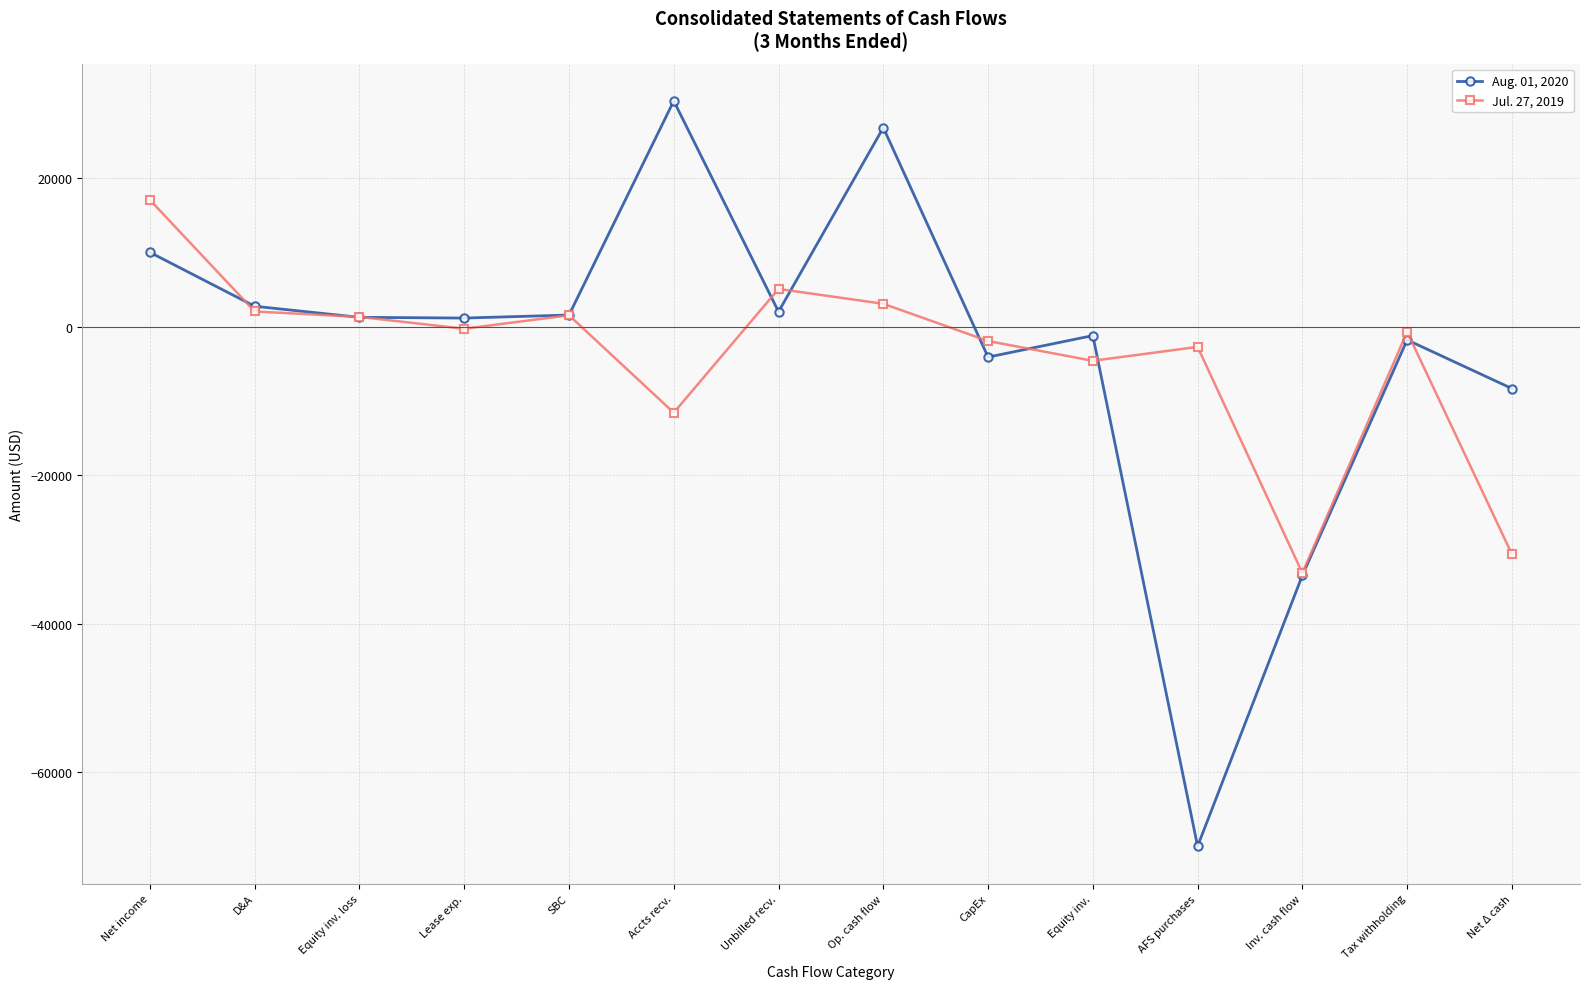

What is the maximum value shown in the chart?

30439